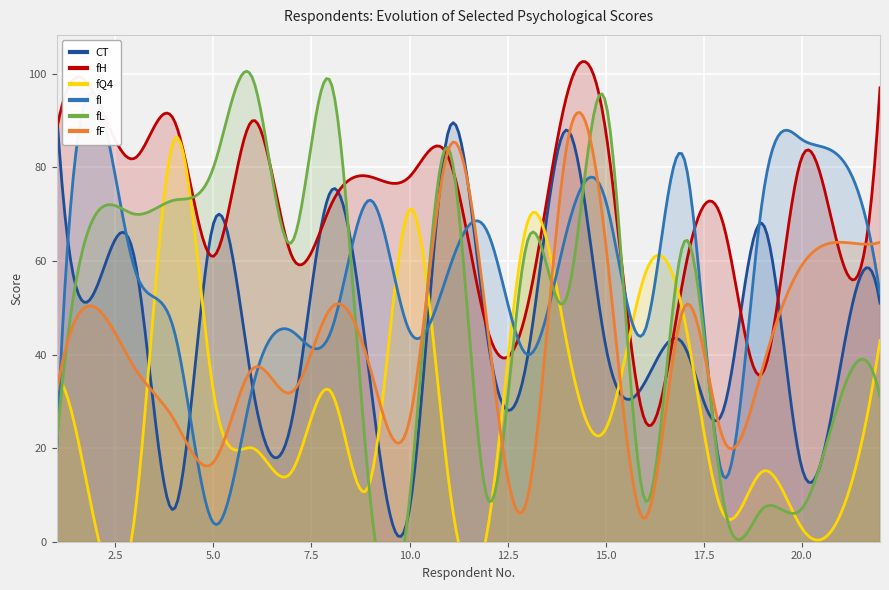

The value of fF at 11 is 84. True or false?

True